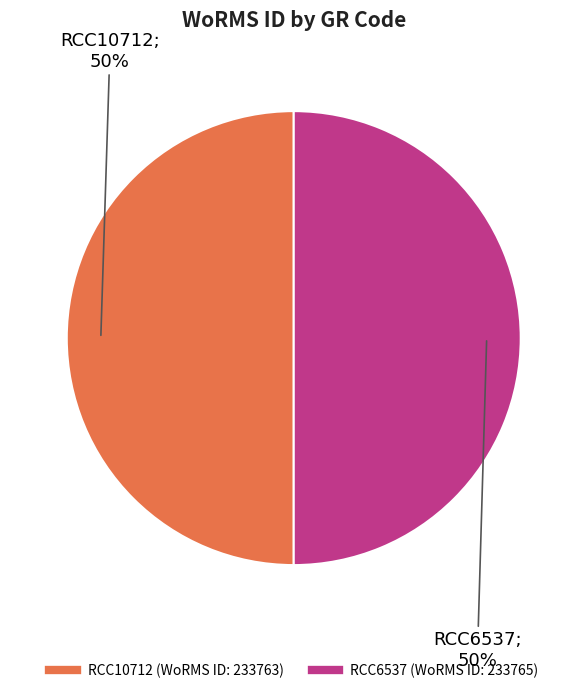

True or false: RCC10712 accounts for 61% of the total.

False